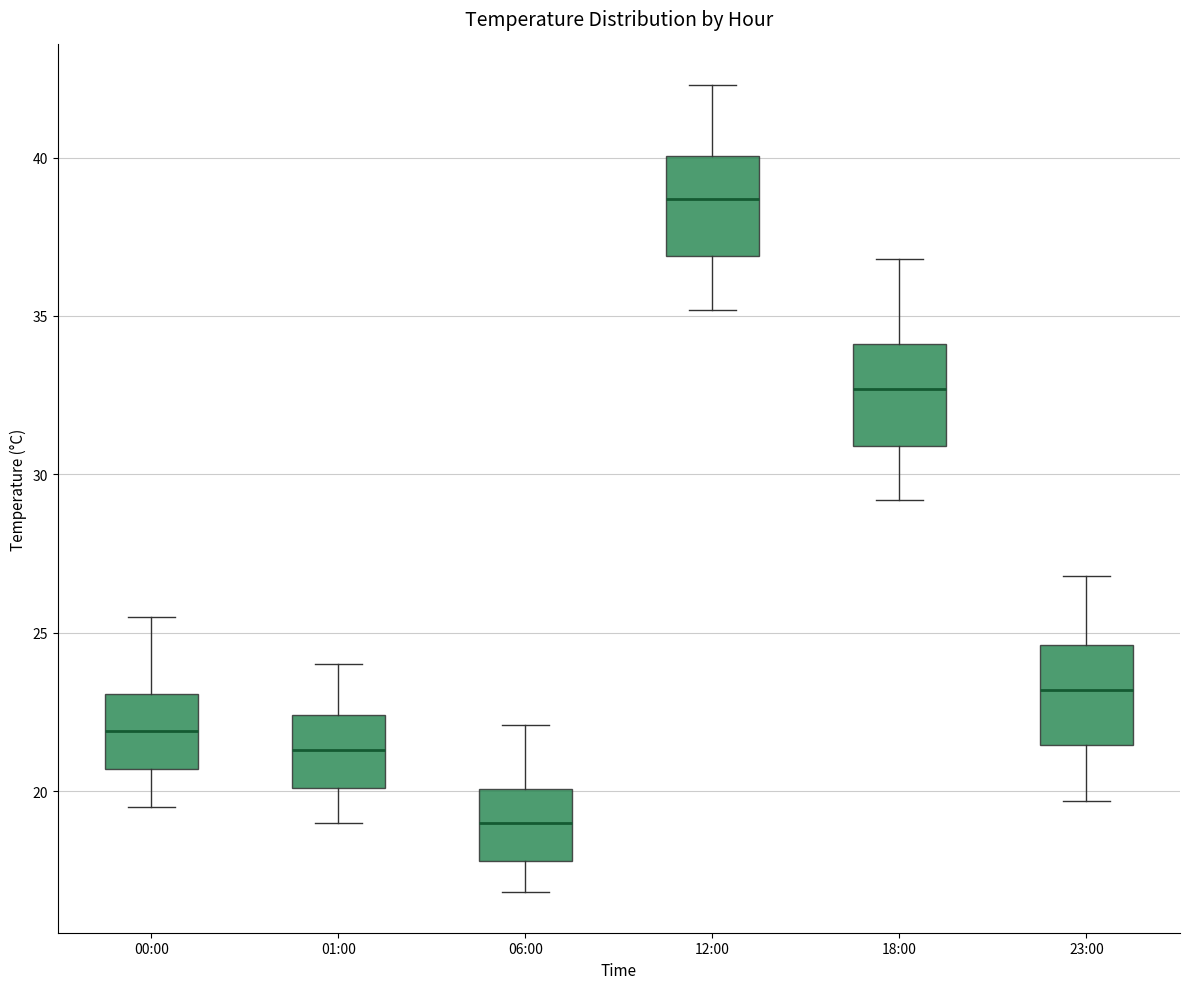

Reading left to right, transcribe this box plot: for each box, give where its median line is, the range the box spans, and where its two whiskers end, as read against the y-axis. The values are not printed on the chart, so give them approximately, as read against the axis.

00:00: median 22.0, box 20.5 to 23.0, whiskers 19.5 to 25.5
01:00: median 21.5, box 20.0 to 22.5, whiskers 19.0 to 24.0
06:00: median 19.0, box 18.0 to 20.0, whiskers 17.0 to 22.0
12:00: median 38.5, box 37.0 to 40.0, whiskers 35.0 to 42.5
18:00: median 32.5, box 31.0 to 34.0, whiskers 29.0 to 37.0
23:00: median 23.0, box 21.5 to 24.5, whiskers 19.5 to 27.0